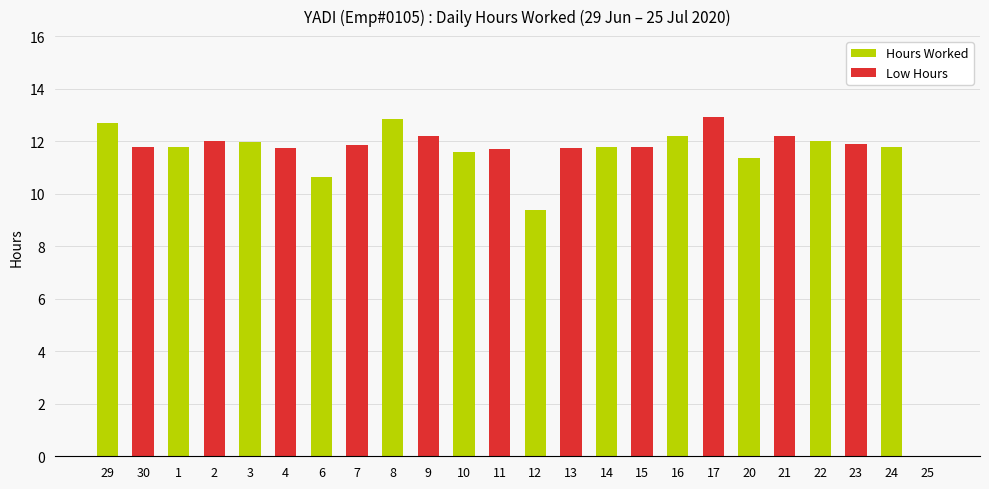

Between 12 and 20, which series saw the biggest shift?

Hours Worked